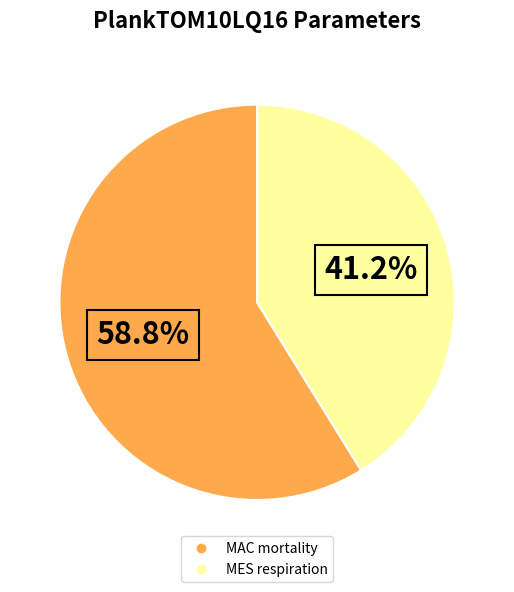

The MES respiration slice represents 34% of the pie. True or false?

False